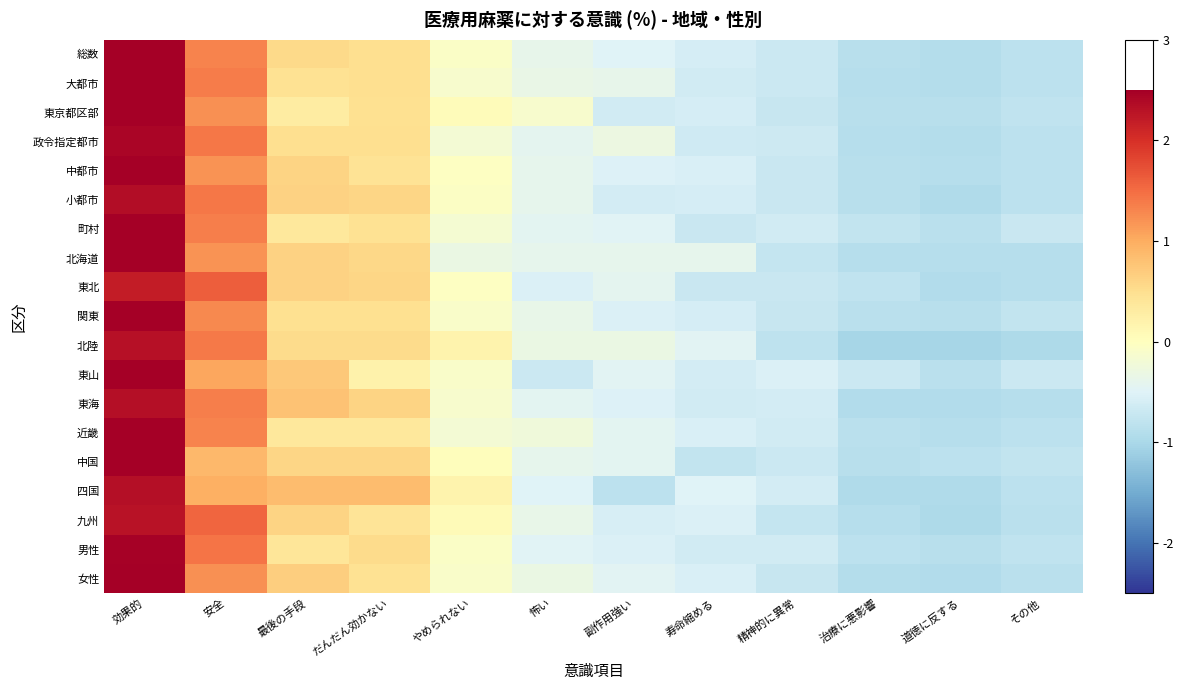

Count the number of data series in this chart.

19